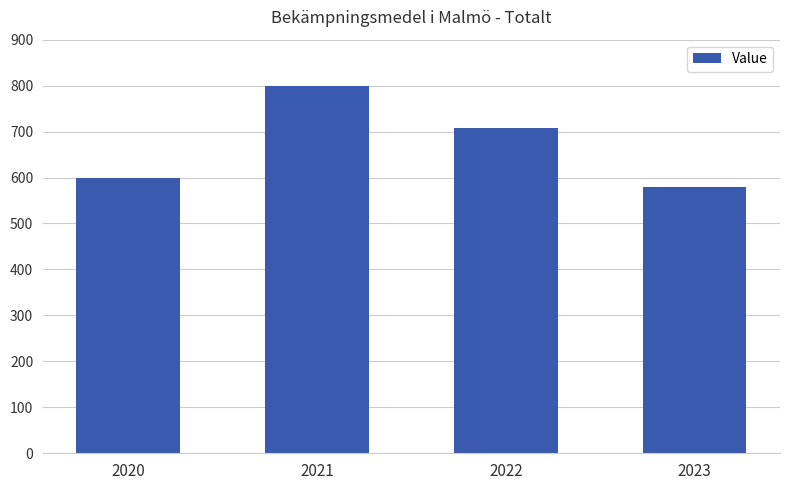

Reading left to right, list all the values displayed in this chart.

2020=600	2021=800	2022=707	2023=580